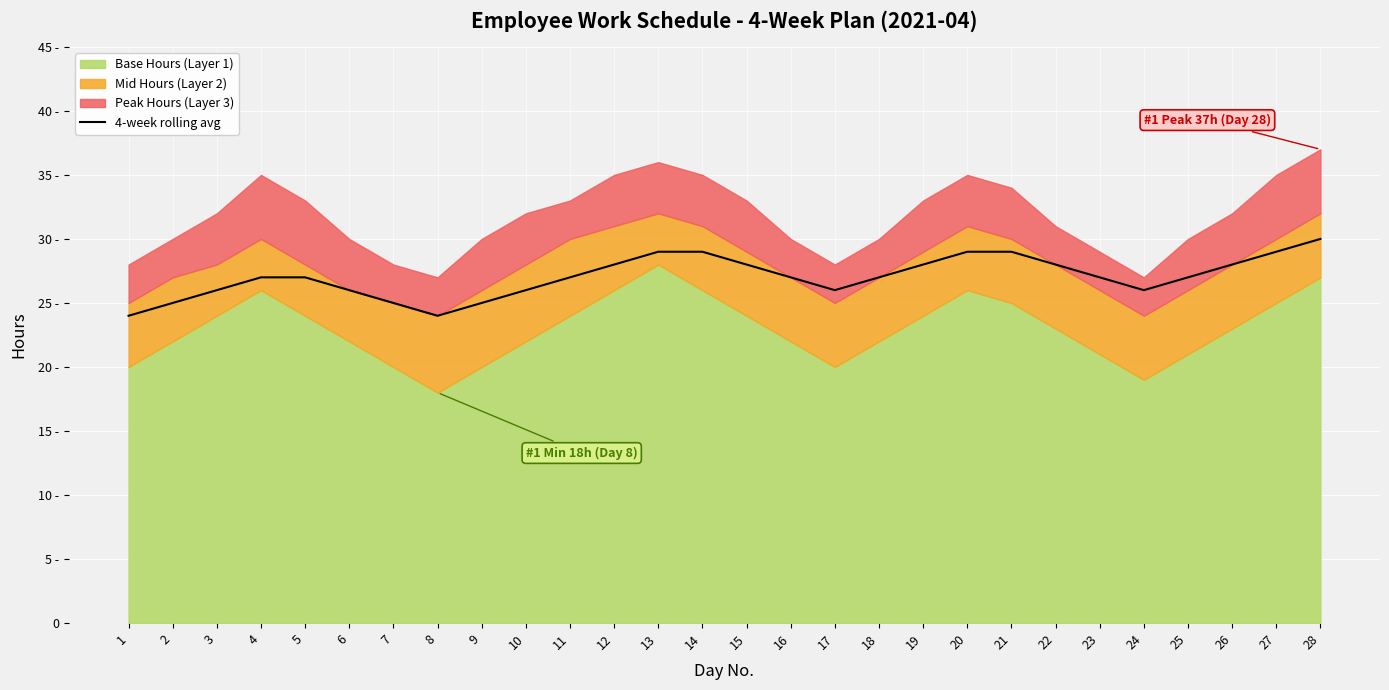

How many lines are shown in the chart?

1